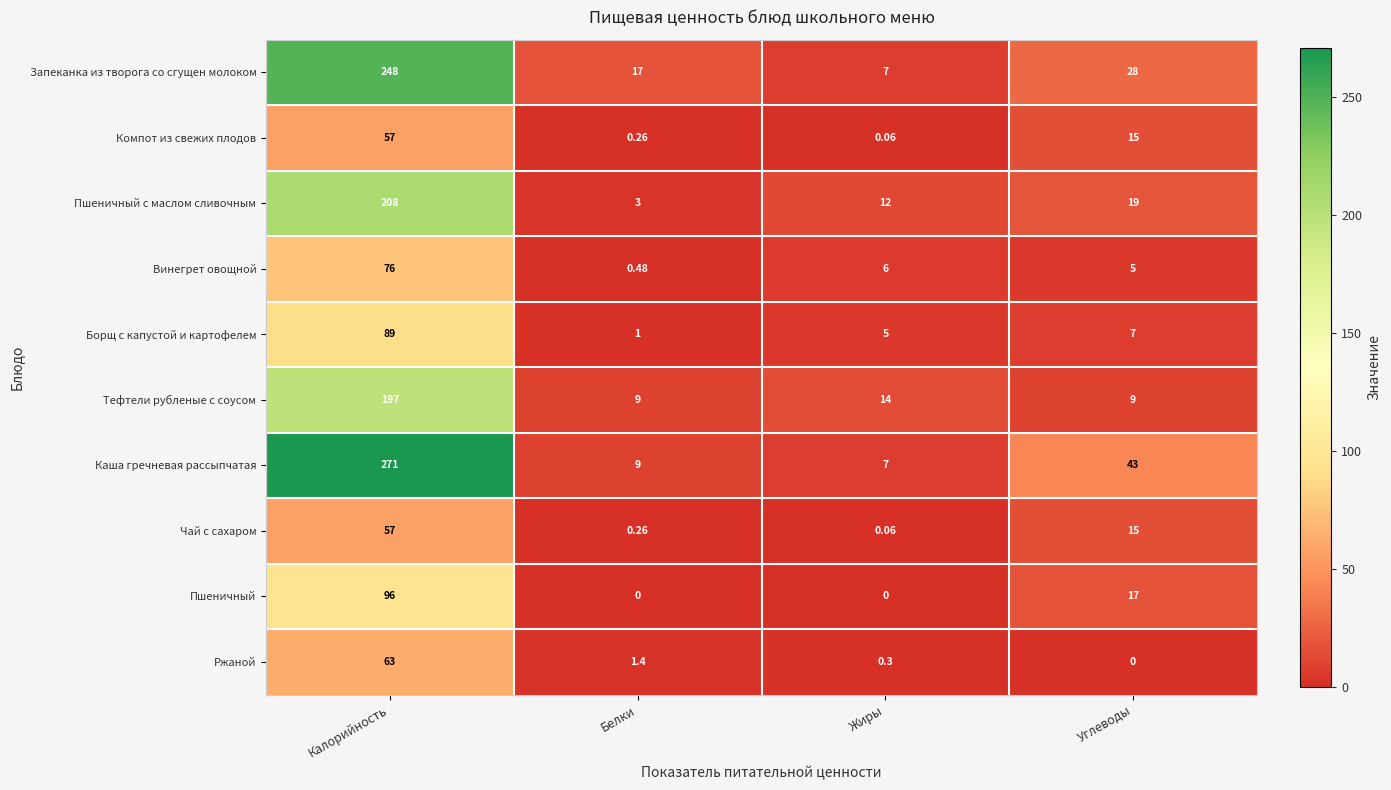

Which category has the highest value in the Ржаной series?

Калорийность